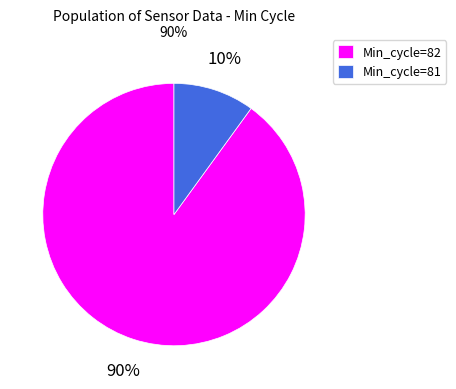

Combined, do Min_cycle=82 and Min_cycle=81 account for over 50%?

Yes